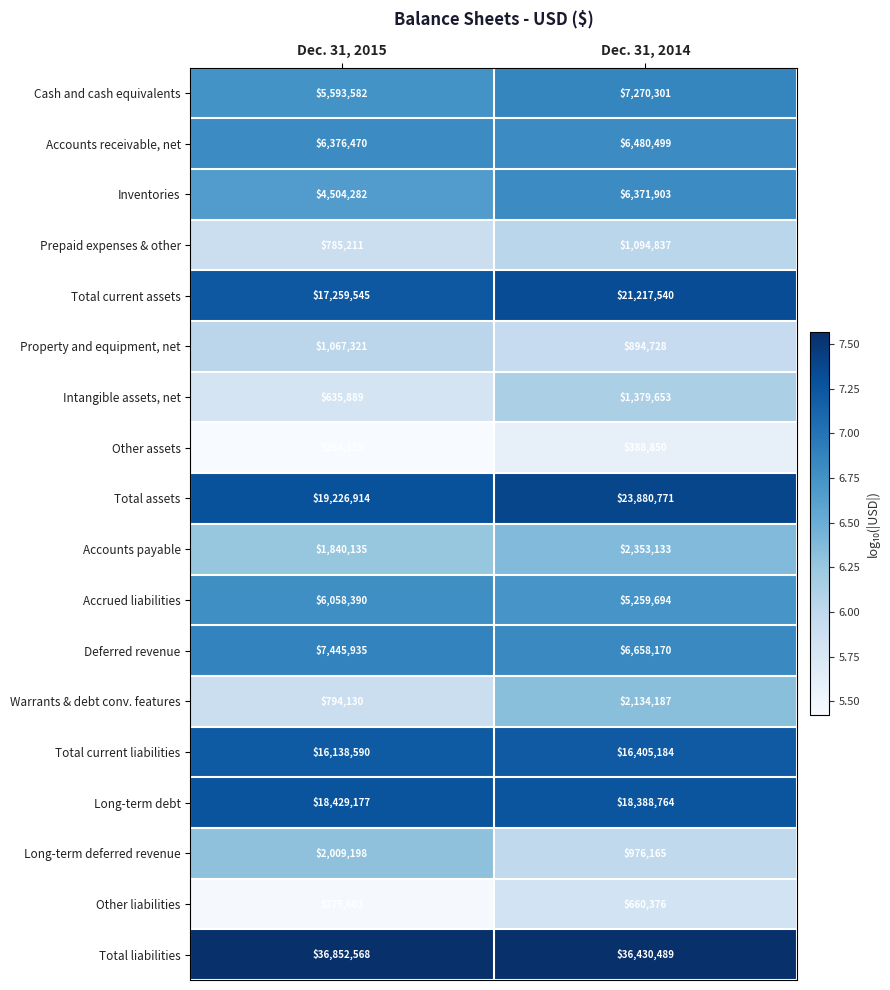

The Total current assets series shows 12419637 at Dec. 31, 2014. True or false?

False